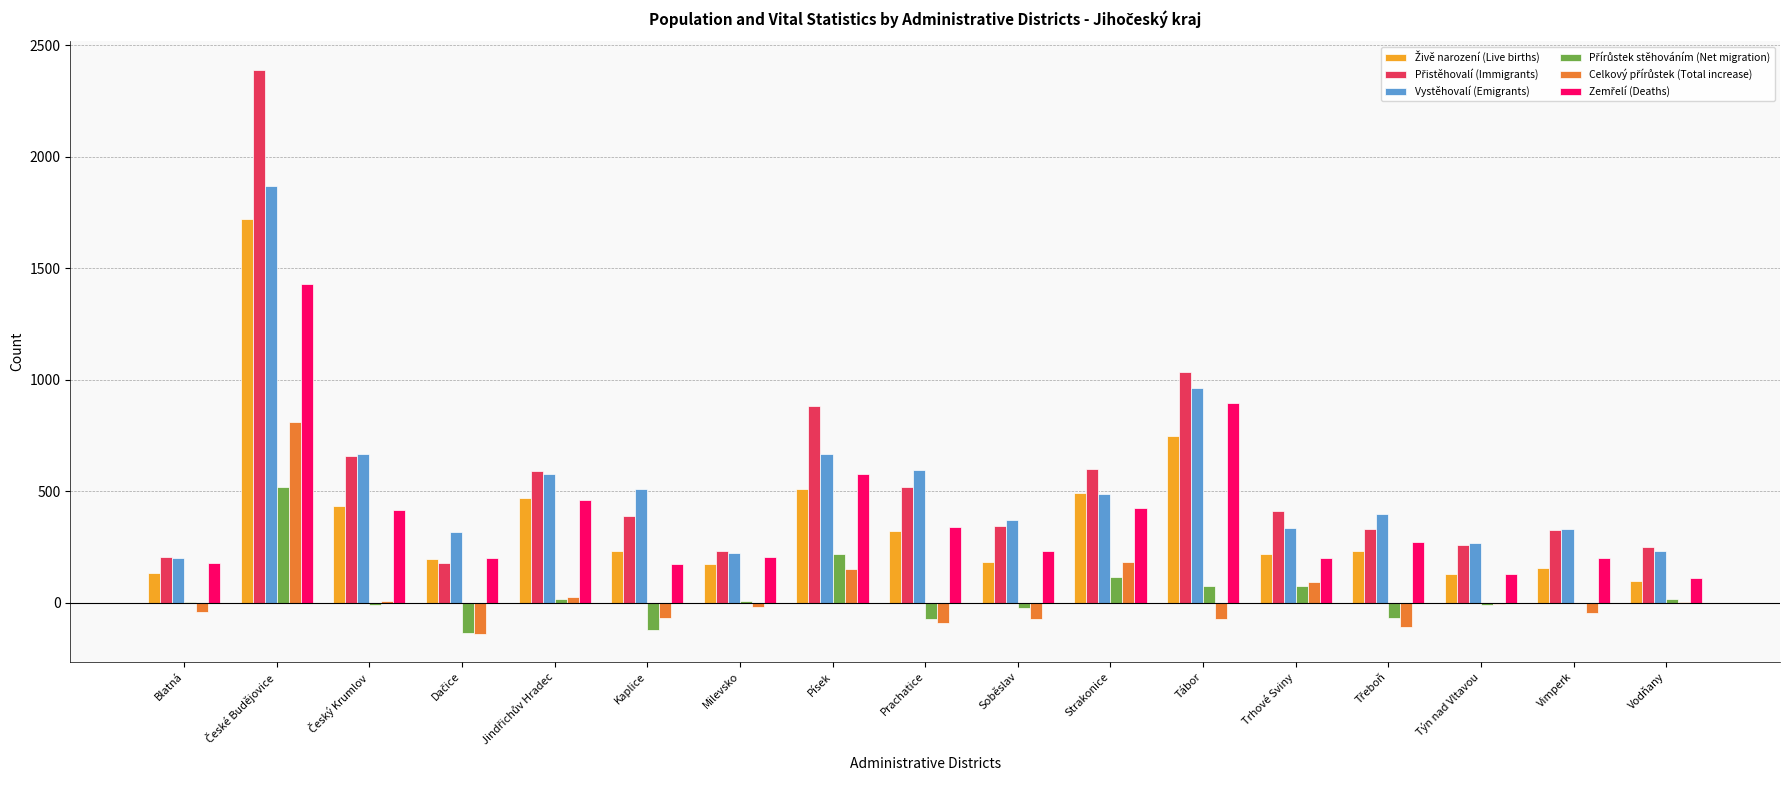

What is the total value across all series at Písek?

3002